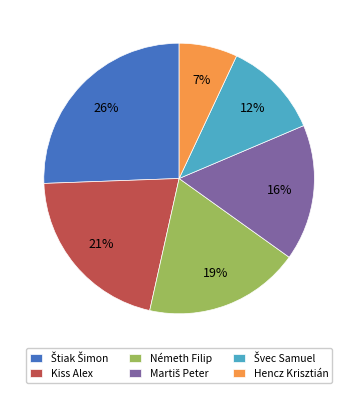

The Németh Filip slice represents 4% of the pie. True or false?

False